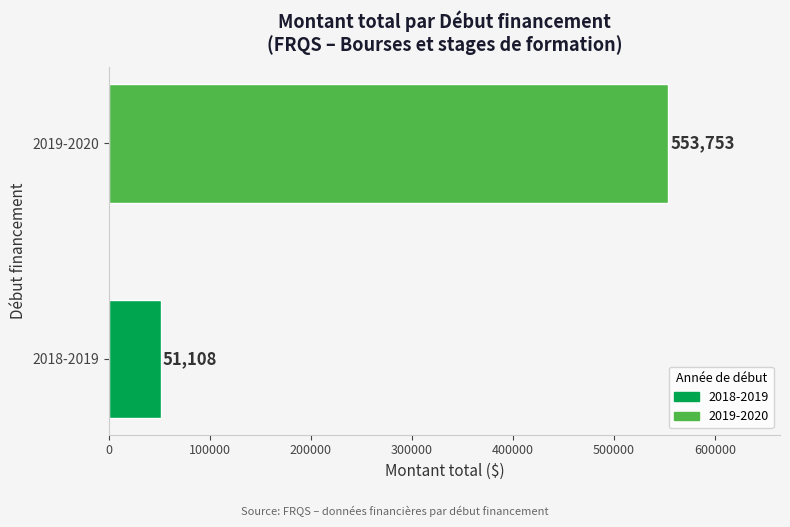

At which label is the value closest to 302430?

2018-2019